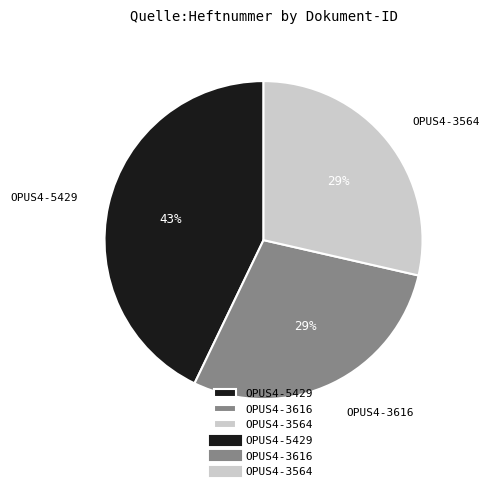

Count the number of slices in the pie.

3